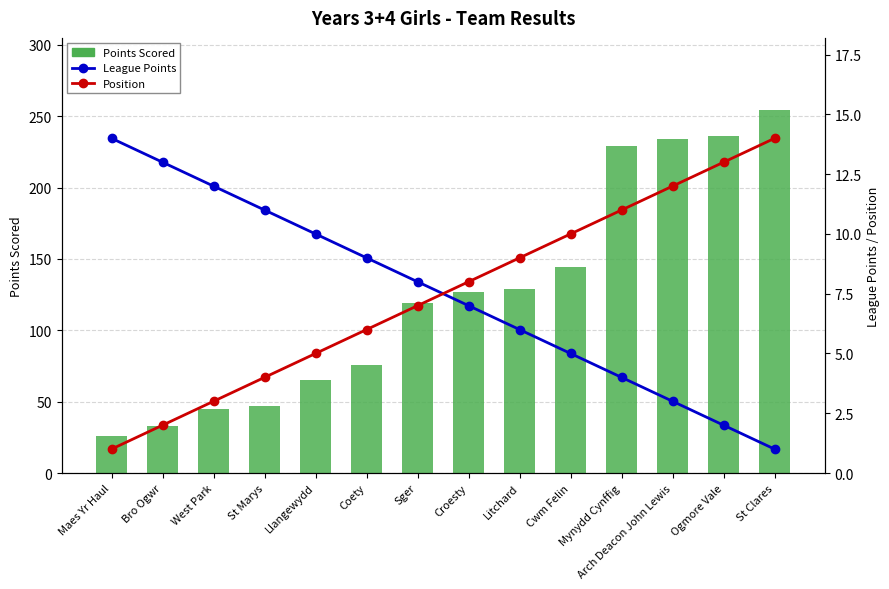

Which category has the highest value in the Points Scored series?

St Clares